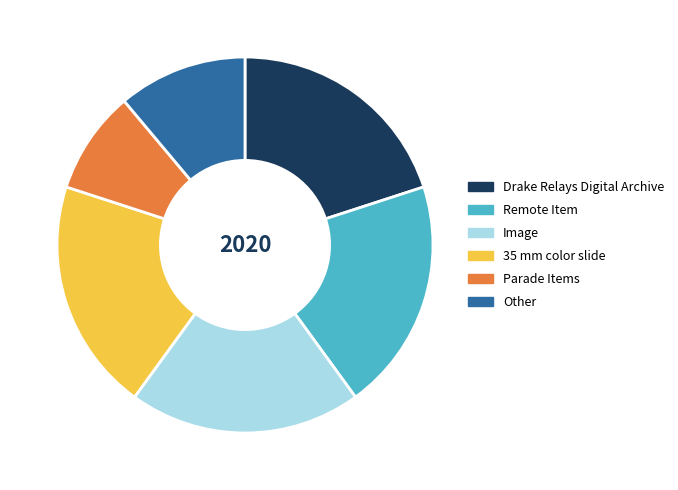

What is the smallest slice in the pie chart?

Parade Items